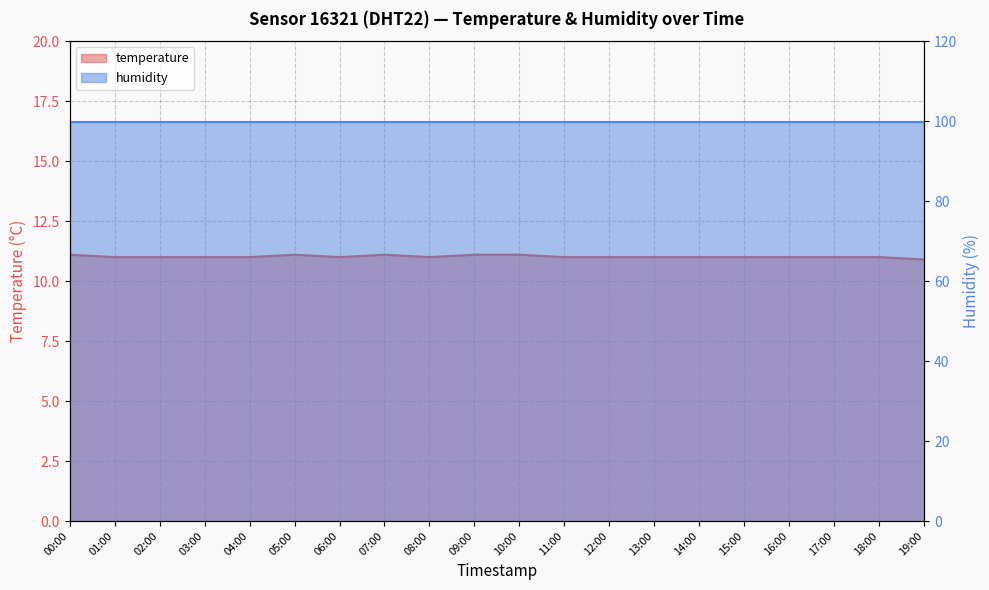

Count the number of values greater than 11.

5